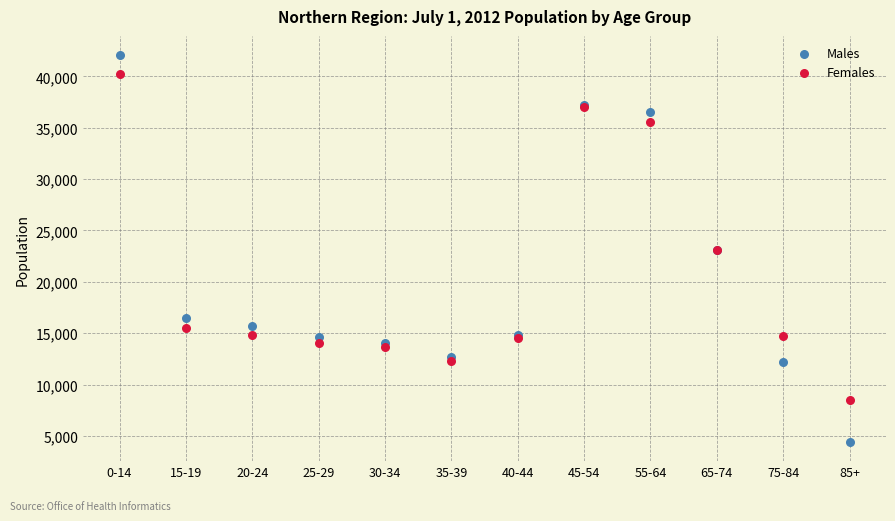

Which series reaches the maximum Y coordinate?

Males